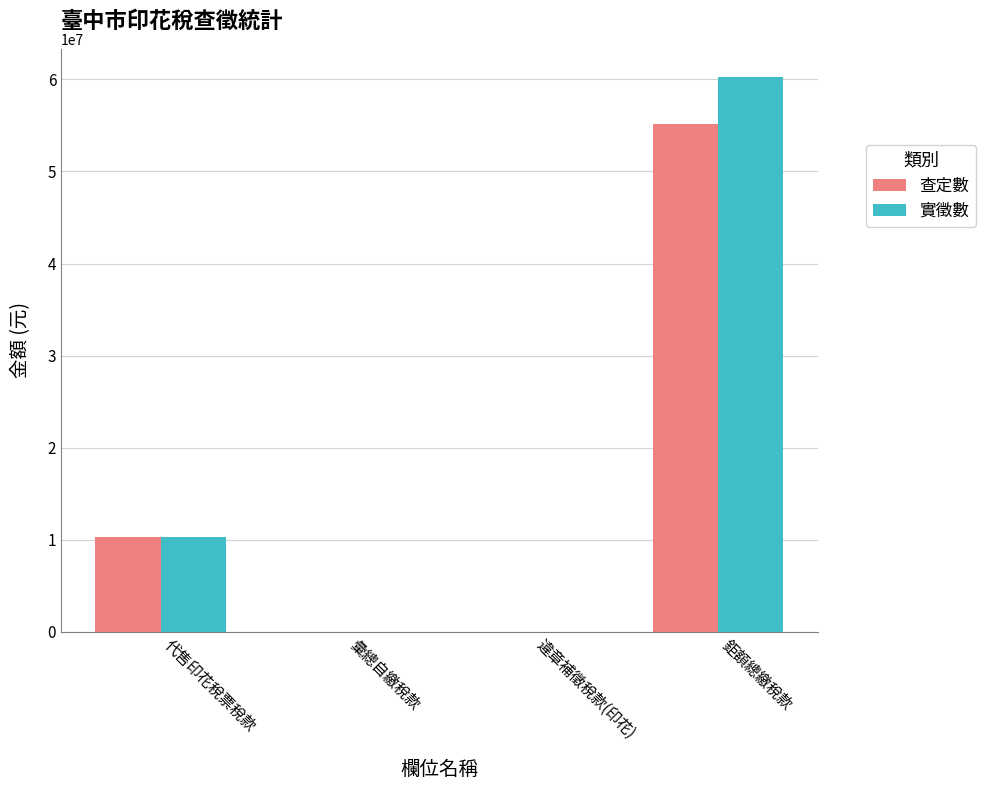

Is the value of 查定數 at 彙總自繳稅款 greater than the value of 實徵數 at 代售印花稅票稅款?

No